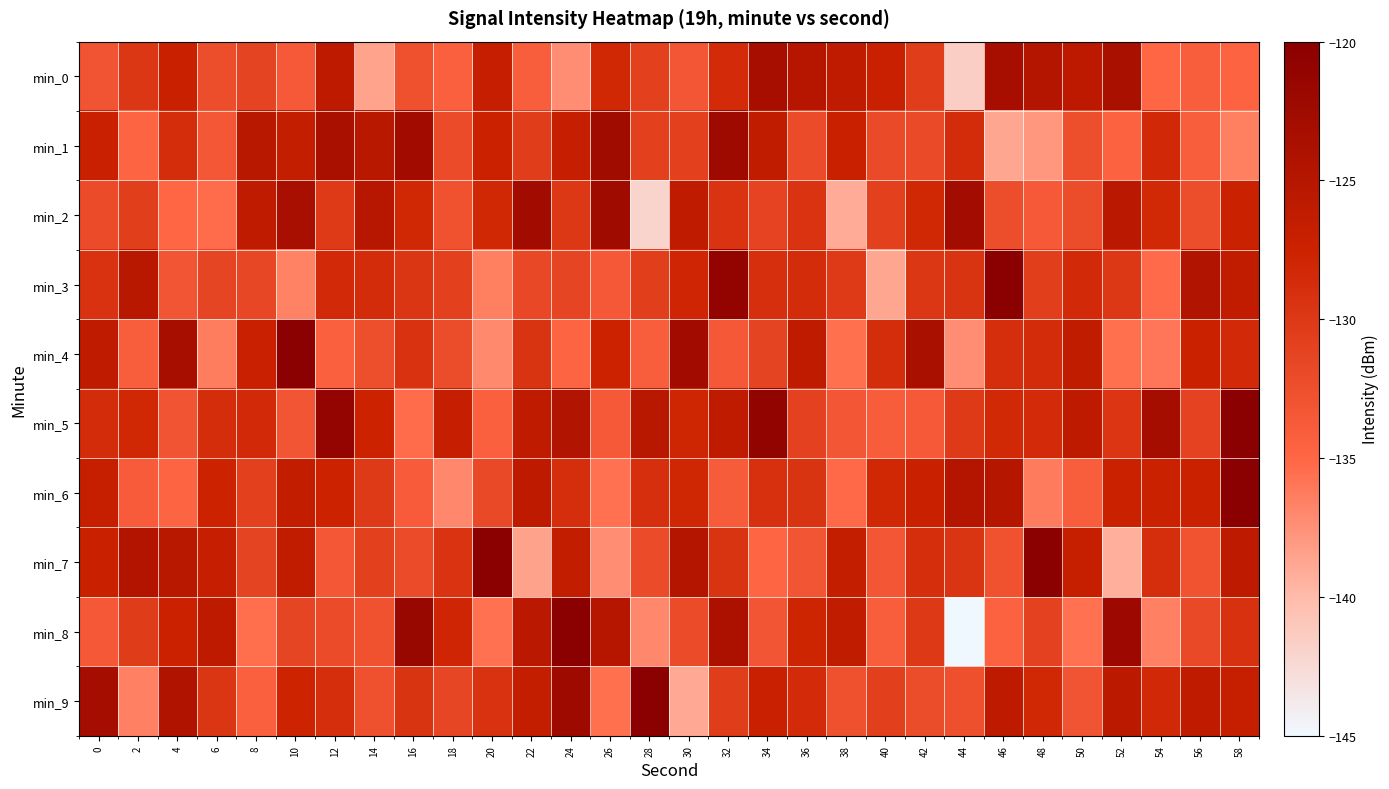

Between 20 and 6, which is larger?

20